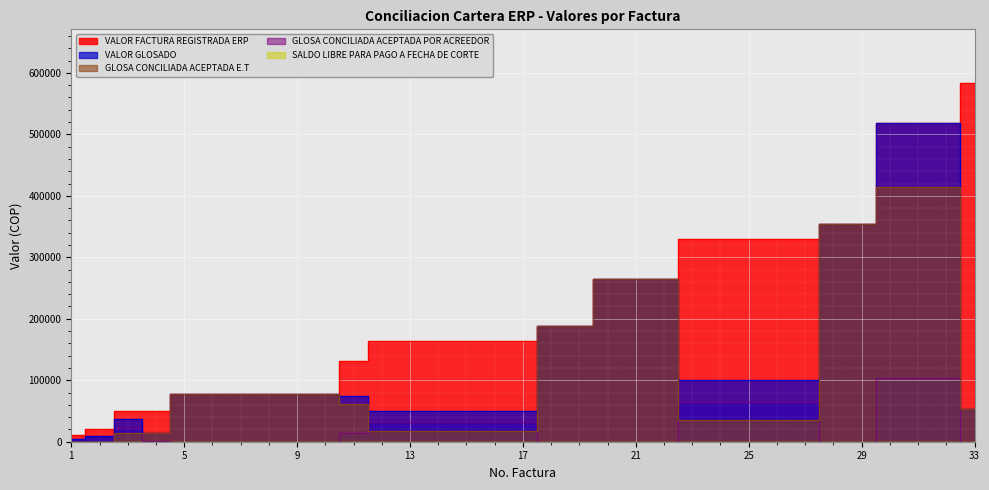

List the labels in order of GLOSA CONCILIADA ACEPTADA E.T value, smallest first.

1, 2, 4, 3, 12, 13, 14, 15, 16, 17, 23, 25, 26, 27, 24, 33, 11, 5, 6, 7, 8, 9, 10, 18, 19, 20, 21, 22, 28, 29, 30, 31, 32